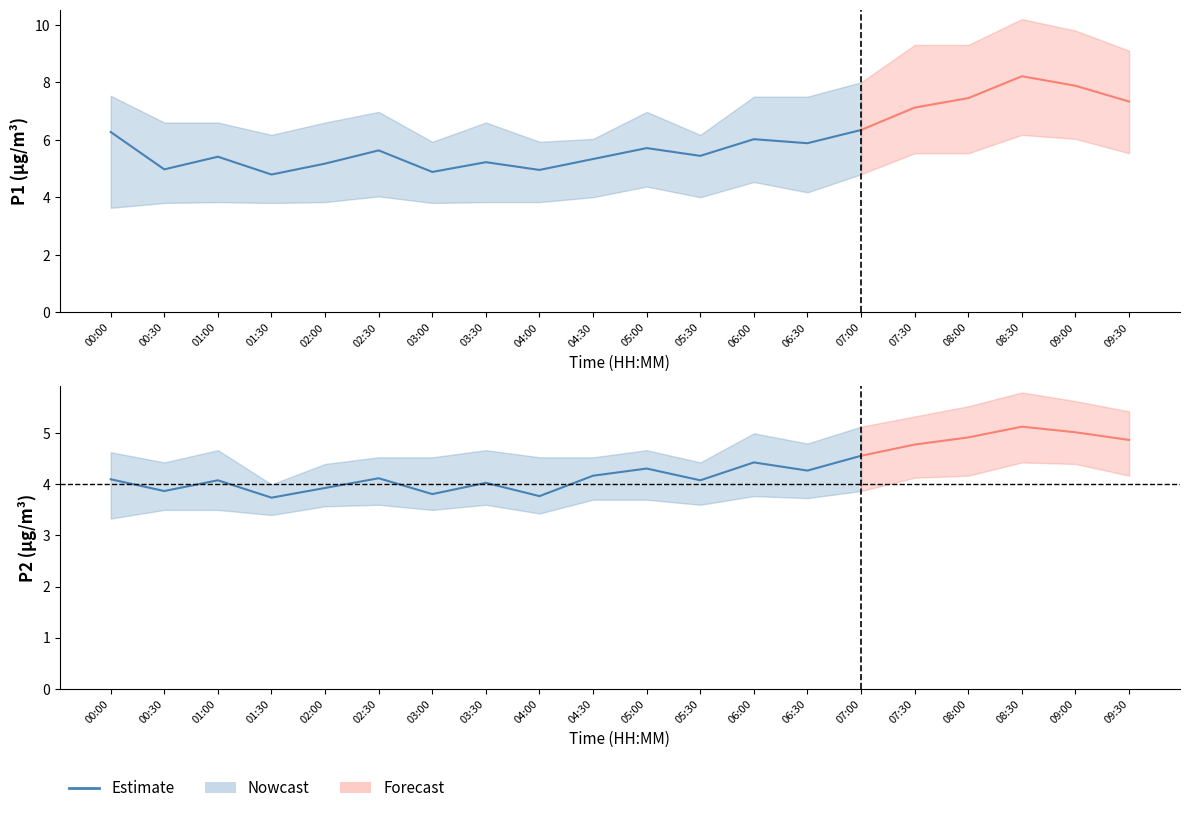

At how many categories does at least one series exceed 4?

15